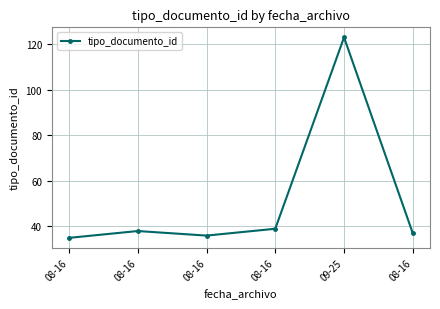

How many lines are shown in the chart?

1